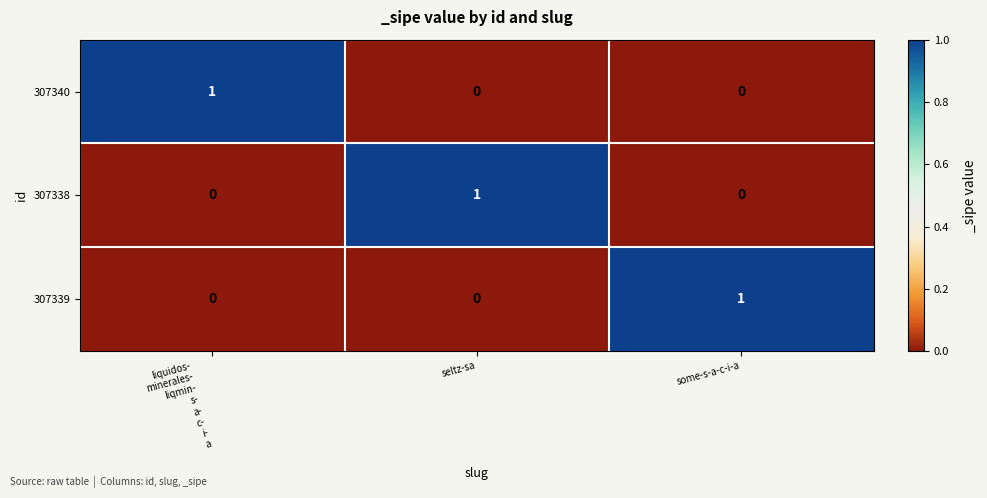

Is it true that 307340 equals 0 at some-s-a-c-i-a?

True